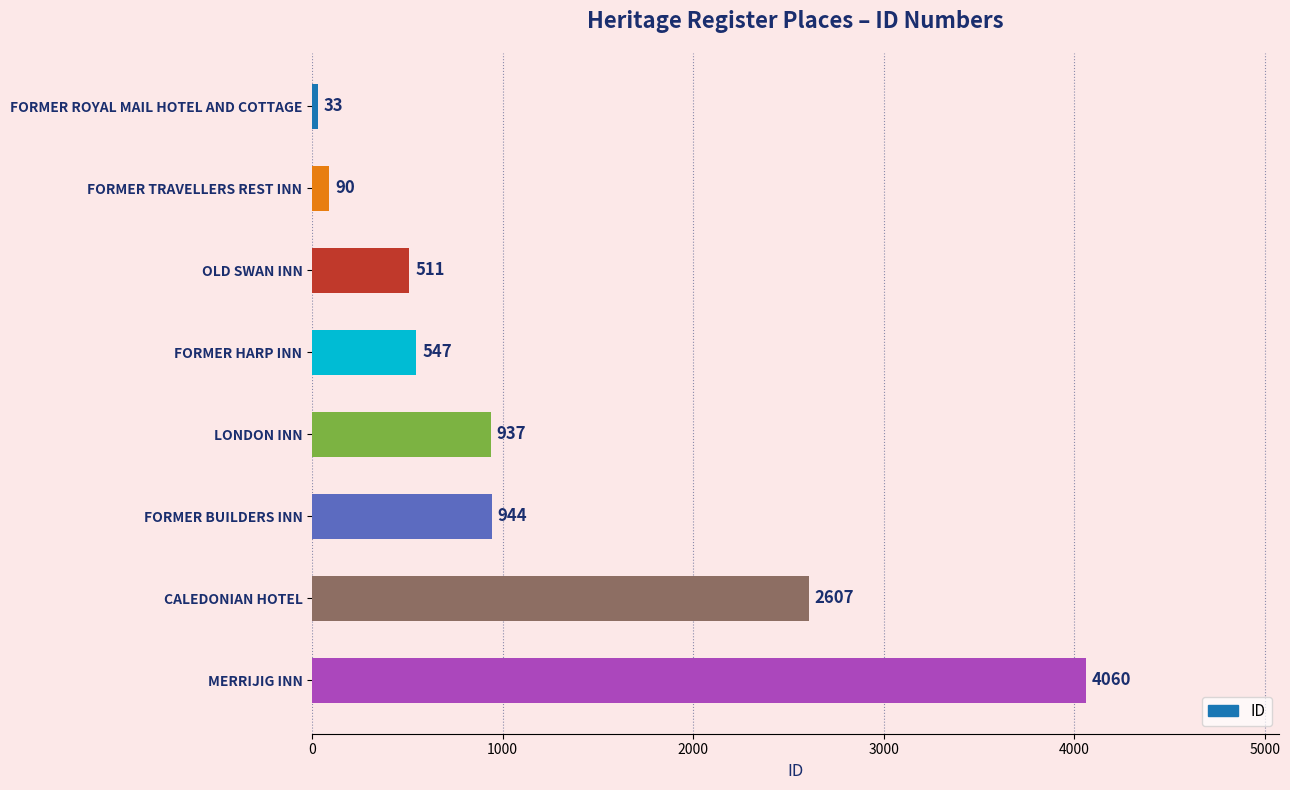

True or false: the data shows 112 at OLD SWAN INN.

False